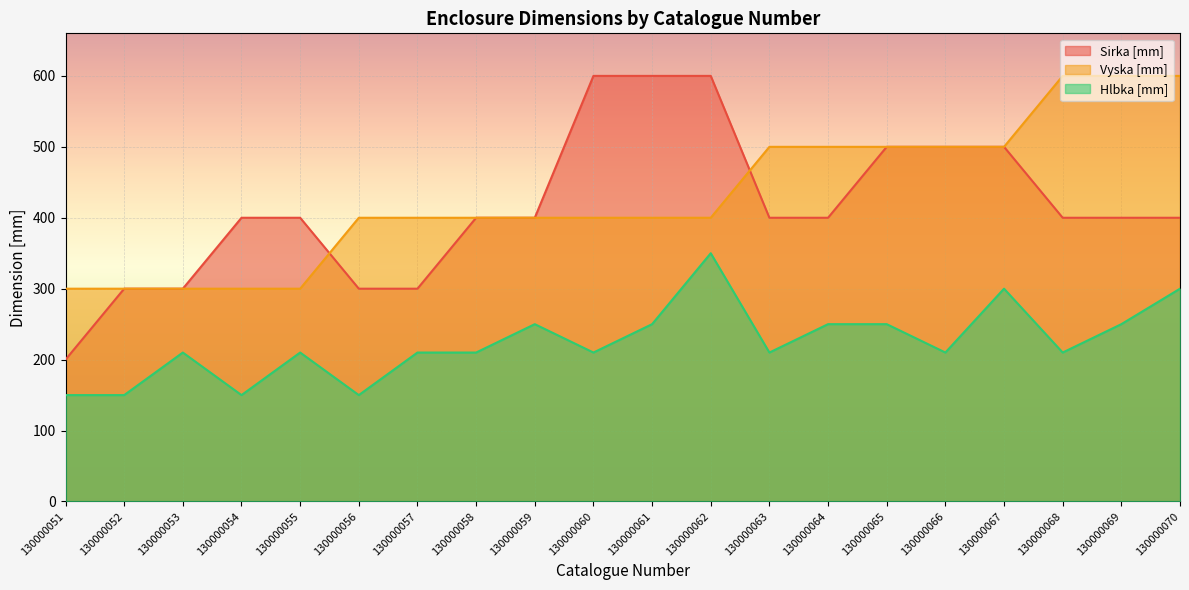

What is the sum of all Hlbka [mm] values?

4480